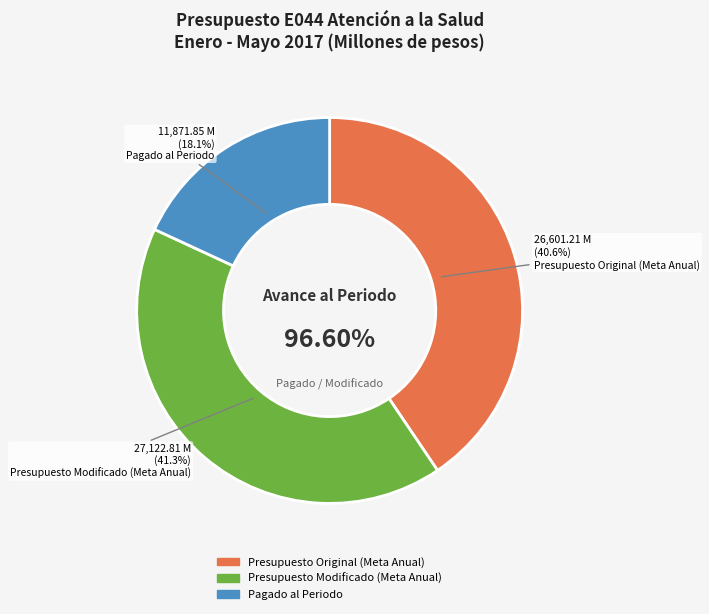

Is there a majority slice in this chart?

No